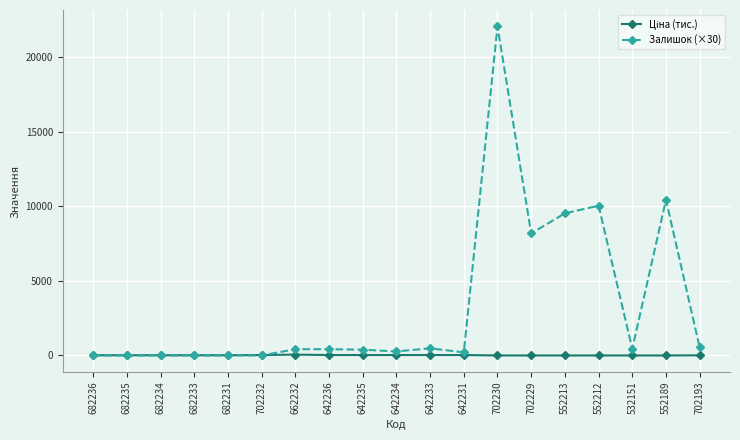

Which series has the largest total across all categories?

Залишок (×30)